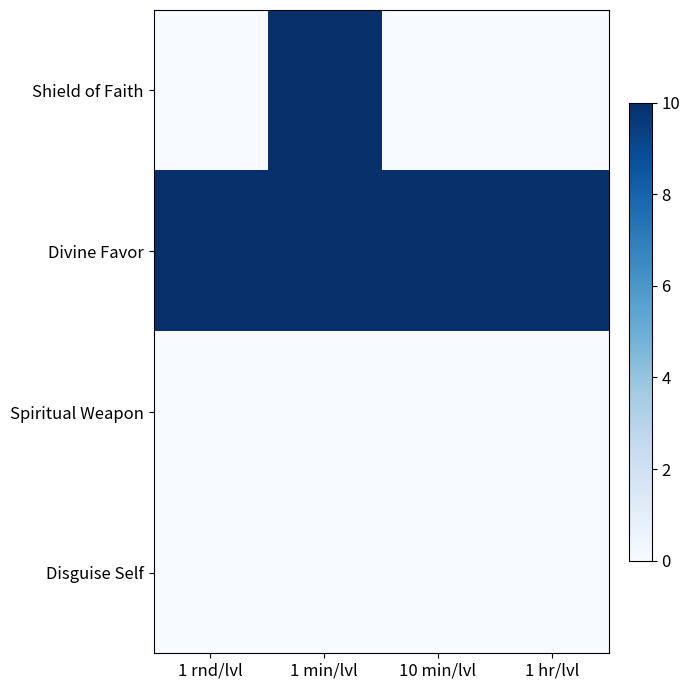

Reading right to left, what are all the values shown in this chart?

Shield of Faith: 1 hr/lvl=0	10 min/lvl=0	1 min/lvl=10	1 rnd/lvl=0
Divine Favor: 1 hr/lvl=10	10 min/lvl=10	1 min/lvl=10	1 rnd/lvl=10
Spiritual Weapon: 1 hr/lvl=0	10 min/lvl=0	1 min/lvl=0	1 rnd/lvl=0
Disguise Self: 1 hr/lvl=0	10 min/lvl=0	1 min/lvl=0	1 rnd/lvl=0